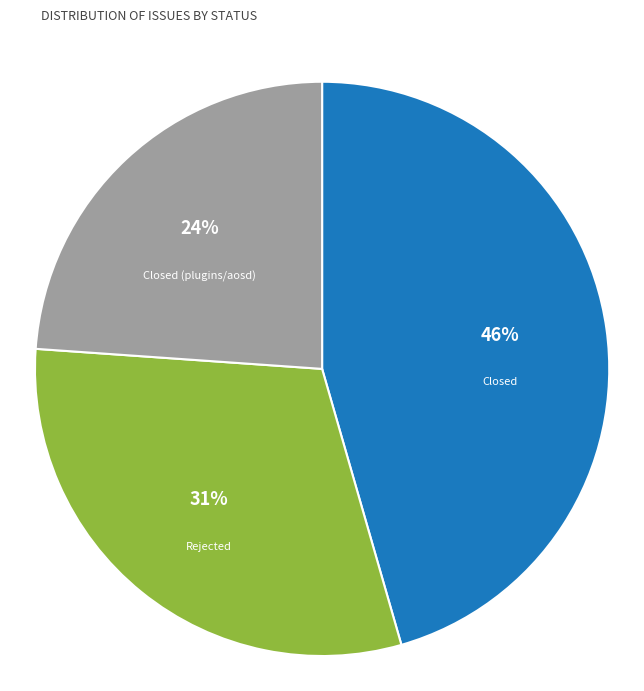

Approximately how many times larger is the value at Closed (plugins/aosd) compared to Rejected?

0.8